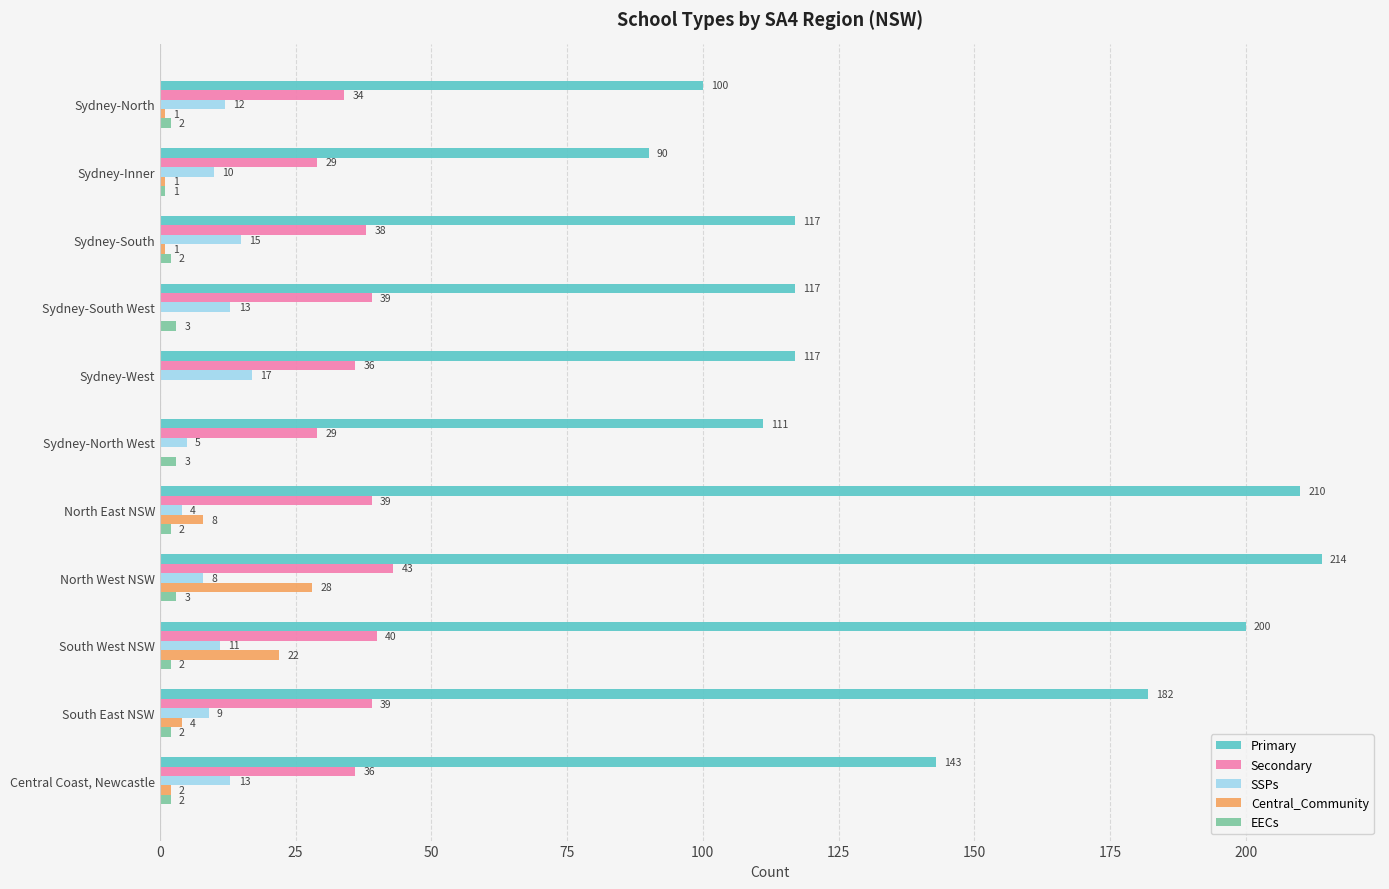

Is it true that Primary equals 100 at Sydney-North?

True